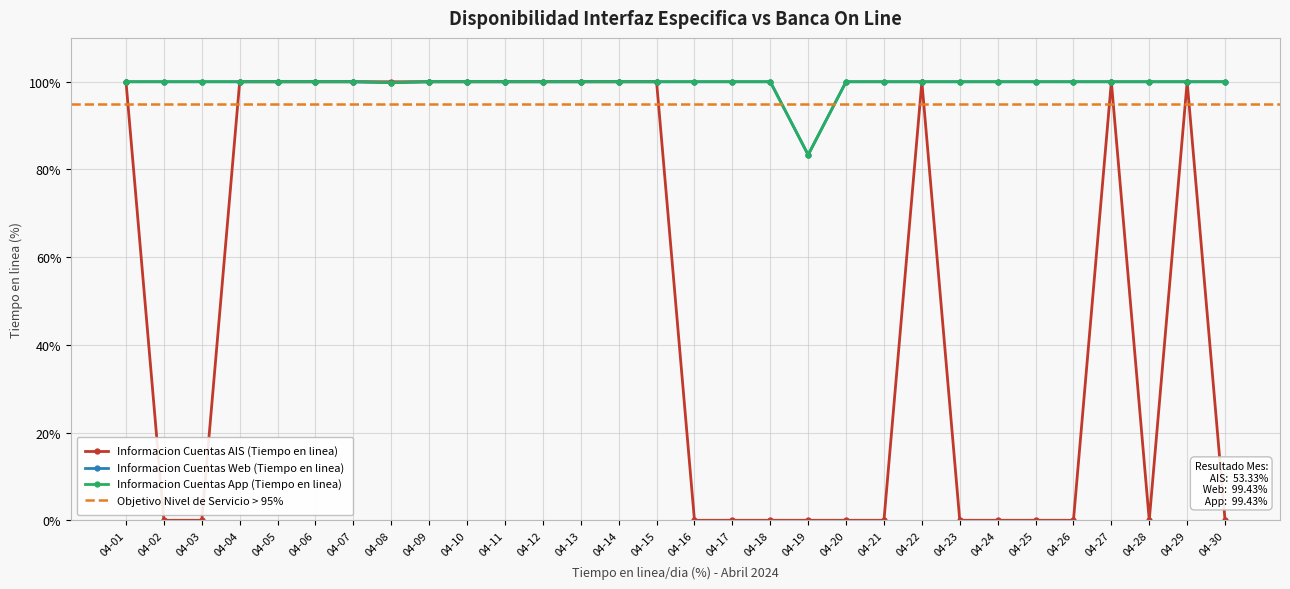

The value of Informacion Cuentas AIS (Tiempo en linea) at 04-12 is 100.0. True or false?

True